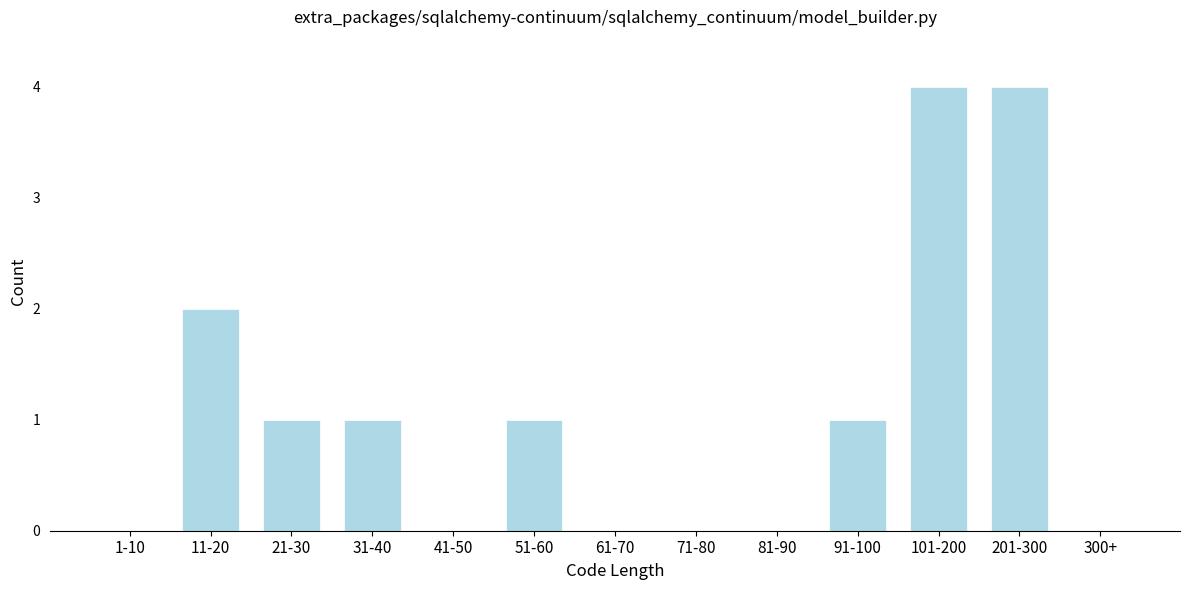

Reading left to right, extract all data points from this chart.

1-10=0	11-20=2	21-30=1	31-40=1	41-50=0	51-60=1	61-70=0	71-80=0	81-90=0	91-100=1	101-200=4	201-300=4	300+=0